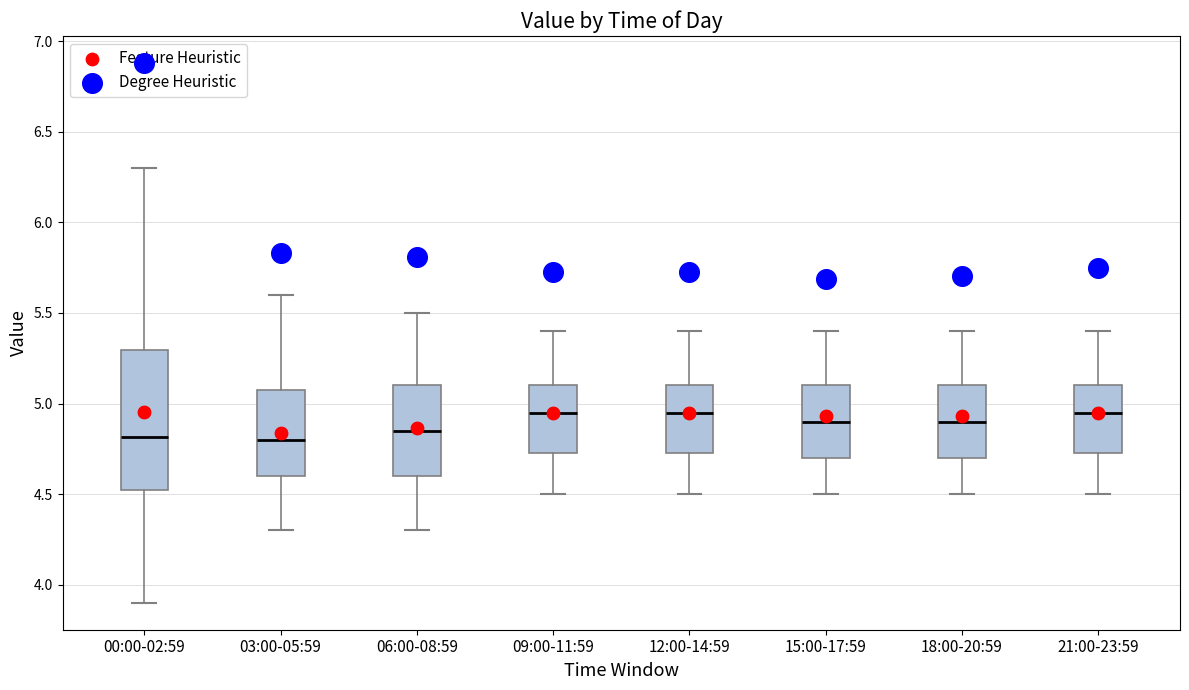

Reading left to right, read every box against the y-axis: the position of its median line, the range the box covers, and the ends of its whiskers. The values are not printed on the chart, so give them approximately, as read against the axis.

00:00-02:59: median 4.80, box 4.50 to 5.30, whiskers 3.90 to 6.30
03:00-05:59: median 4.80, box 4.60 to 5.10, whiskers 4.30 to 5.60
06:00-08:59: median 4.85, box 4.60 to 5.10, whiskers 4.30 to 5.50
09:00-11:59: median 4.95, box 4.75 to 5.10, whiskers 4.50 to 5.40
12:00-14:59: median 4.95, box 4.75 to 5.10, whiskers 4.50 to 5.40
15:00-17:59: median 4.90, box 4.70 to 5.10, whiskers 4.50 to 5.40
18:00-20:59: median 4.90, box 4.70 to 5.10, whiskers 4.50 to 5.40
21:00-23:59: median 4.95, box 4.75 to 5.10, whiskers 4.50 to 5.40